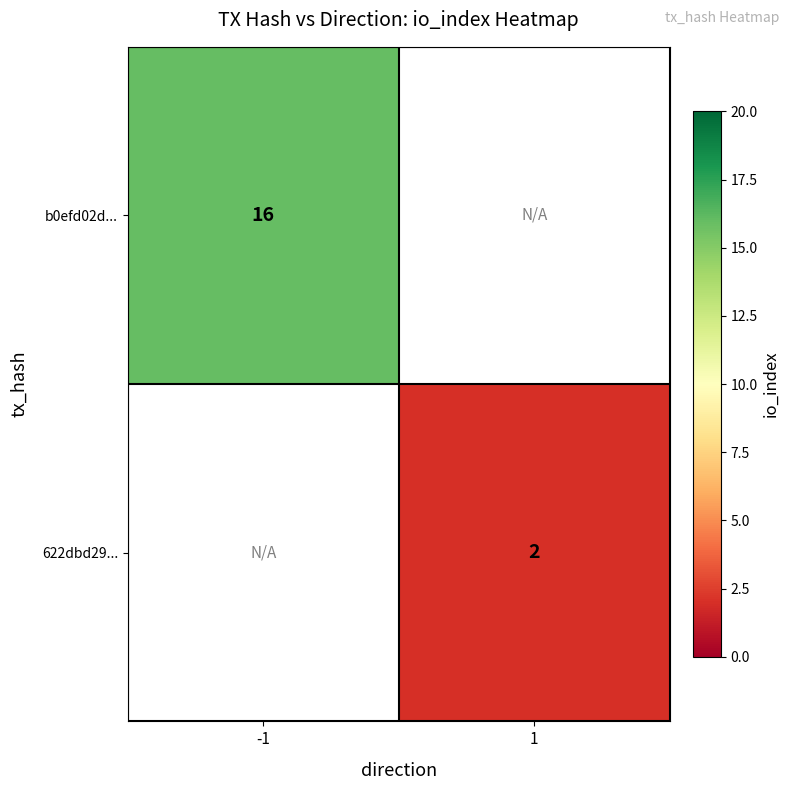

At which category does the chart reach its minimum across all series?

1